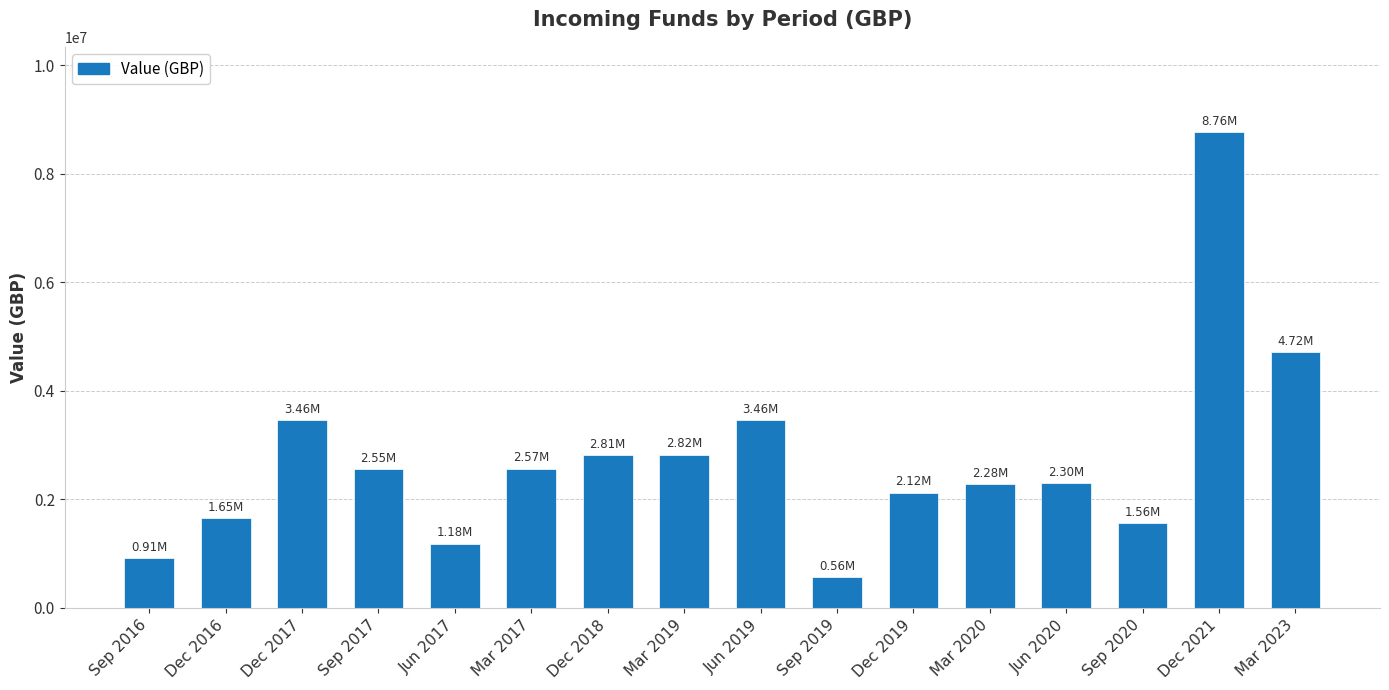

True or false: the data shows 2282544.1 at Mar 2020.

True